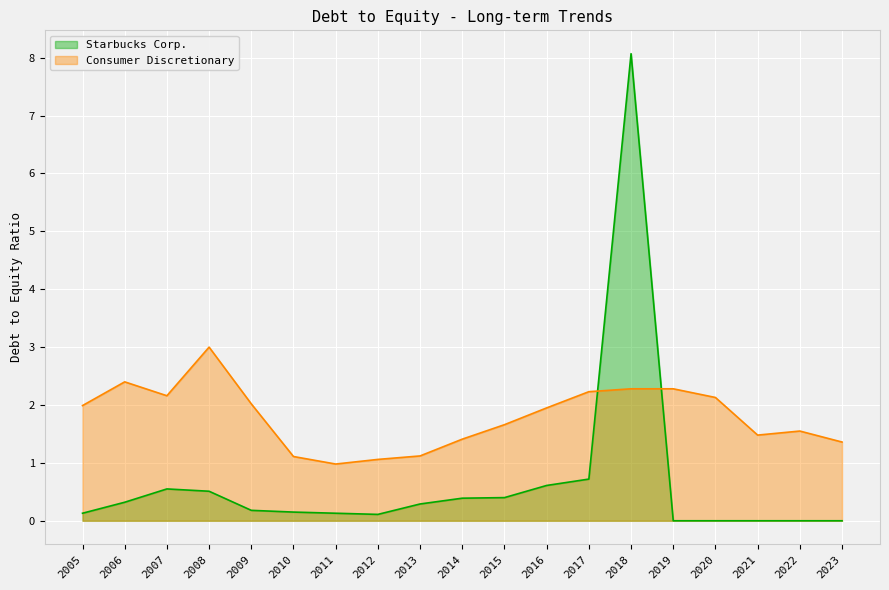

What is the difference between the second highest and minimum values in the Starbucks Corp. series?

0.7